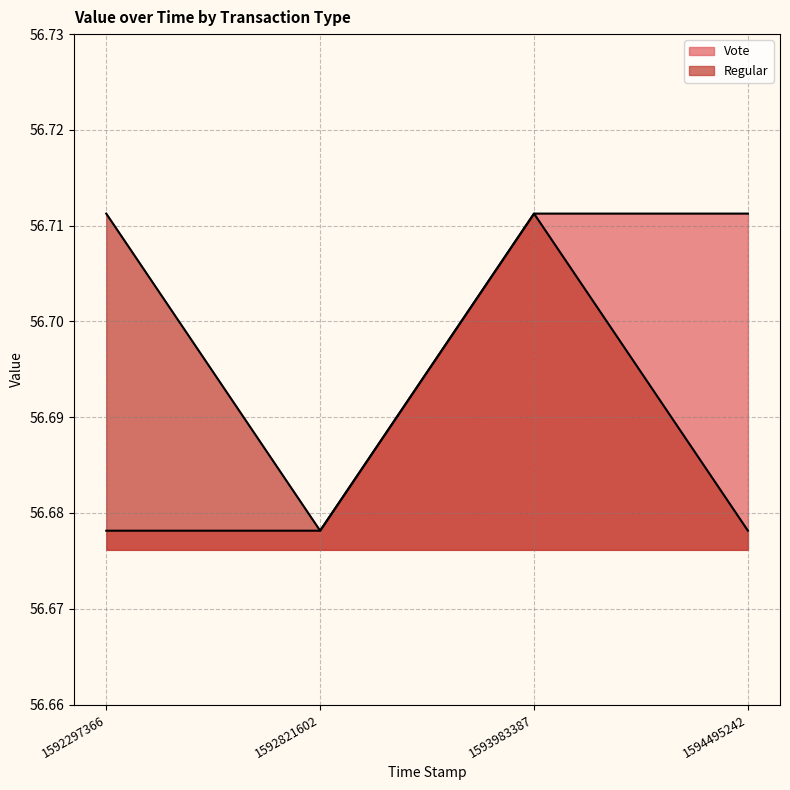

List the labels in order of Vote value, largest first.

1593983387, 1594495242, 1592297366, 1592821602